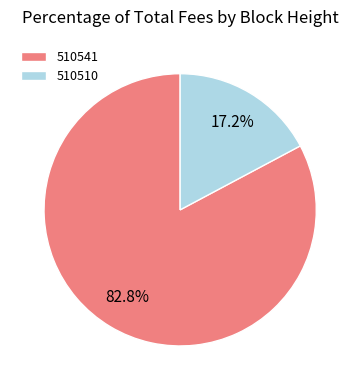

Which slice is the smallest?

510510